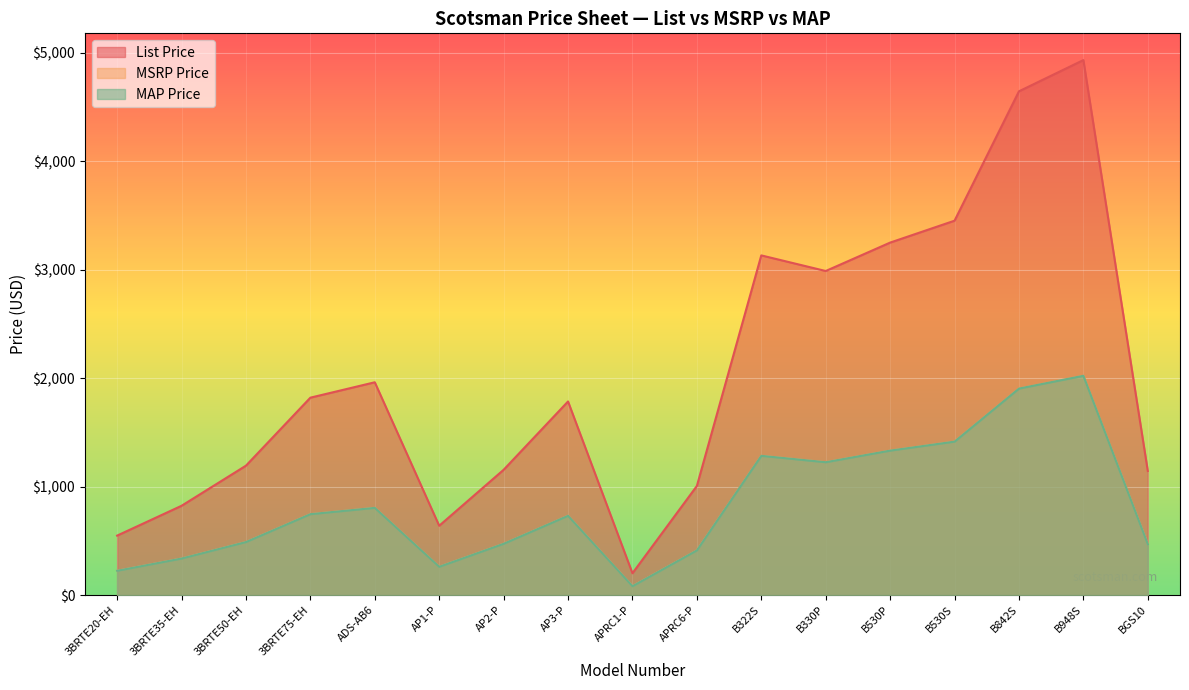

List the labels in order of MSRP Price value, smallest first.

APRC1-P, 3BRTE20-EH, AP1-P, 3BRTE35-EH, APRC6-P, BGS10, AP2-P, 3BRTE50-EH, AP3-P, 3BRTE75-EH, ADS-AB6, B330P, B322S, B530P, B530S, B842S, B948S